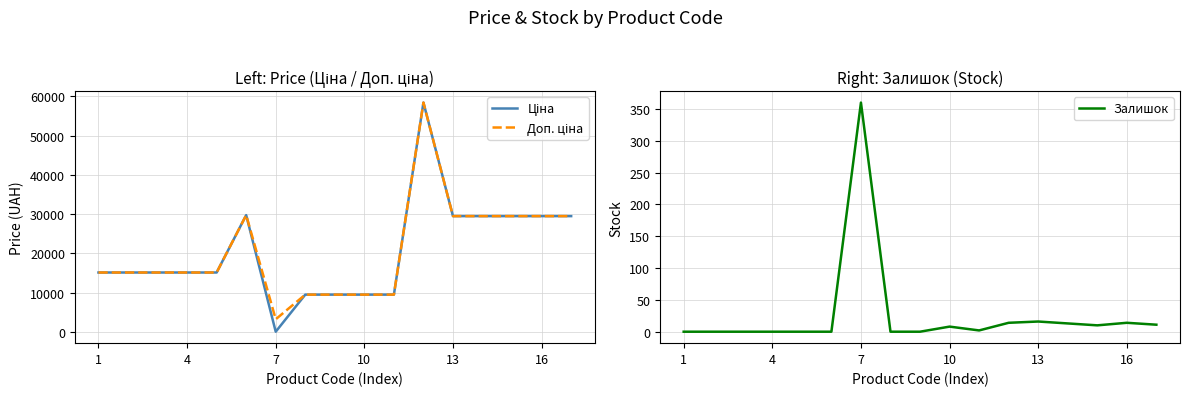

Reading left to right, extract all data points from this chart.

Ціна: 15120.0	15120.0	15120.0	15120.0	15120.0	29747.2	32.0	9480.1	9480.1	9480.1	9480.1	58426.5	29491.5	29491.5	29491.5	29491.5	29491.5
Доп. ціна: 15120.0	15120.0	15120.0	15120.0	15120.0	29747.2	3205.0	9480.1	9480.1	9480.1	9480.1	58426.5	29491.5	29491.5	29491.5	29491.5	29491.5
Залишок: 0.0	0.0	0.0	0.0	0.0	0.0	360.0	0.0	0.0	8.0	2.0	14.0	16.0	13.0	10.0	14.0	11.0